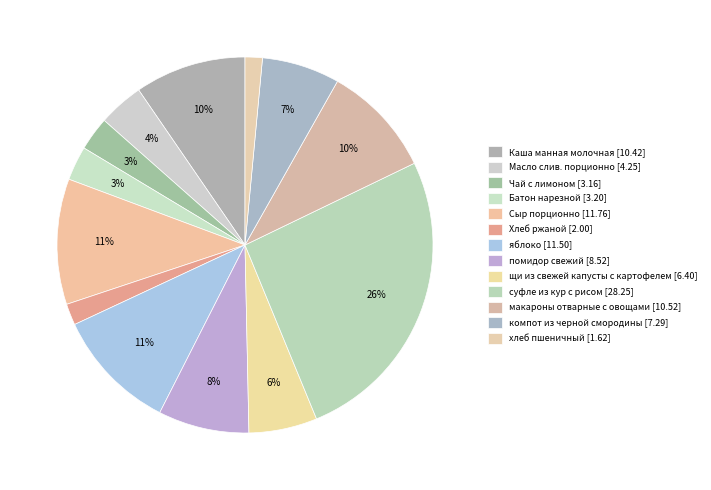

How many slices are in this pie chart?

13